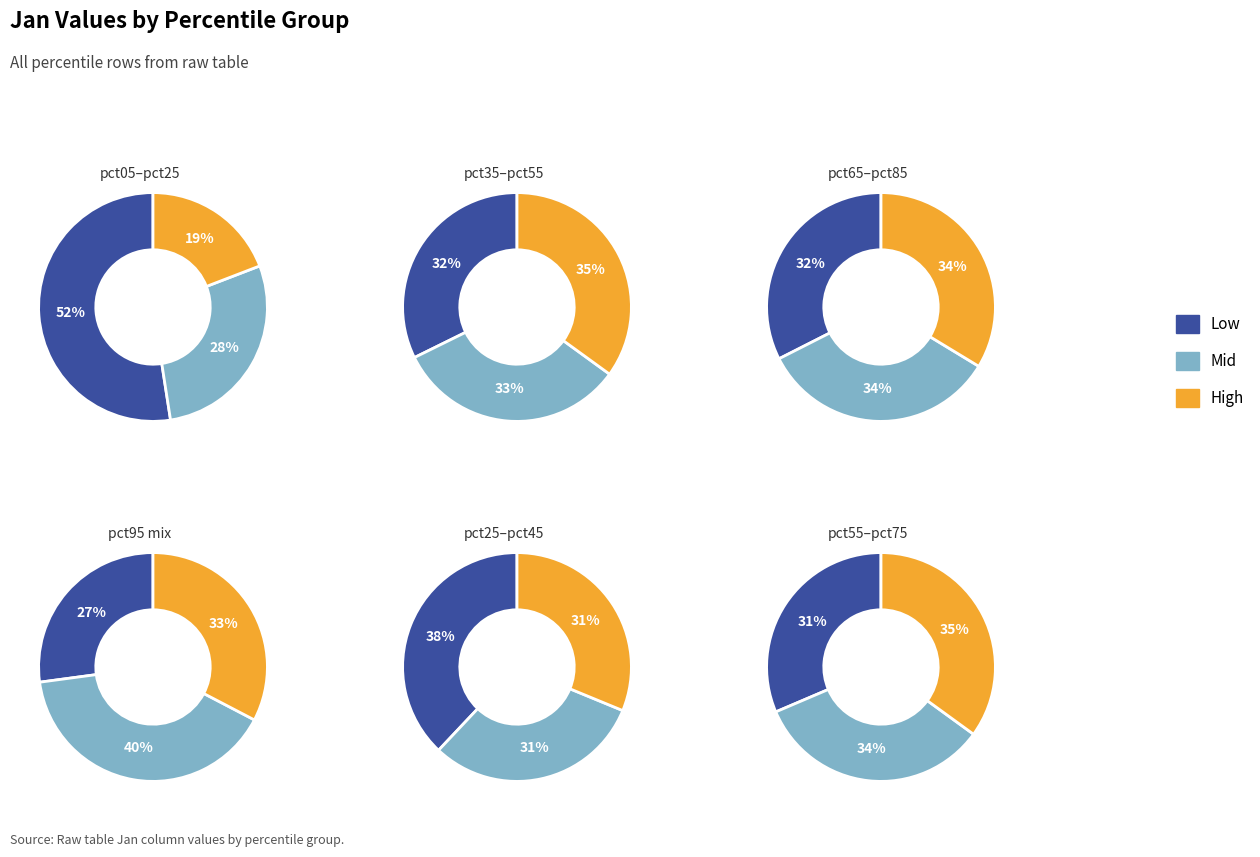

Which has a higher value, pct55 or pct15?

pct15